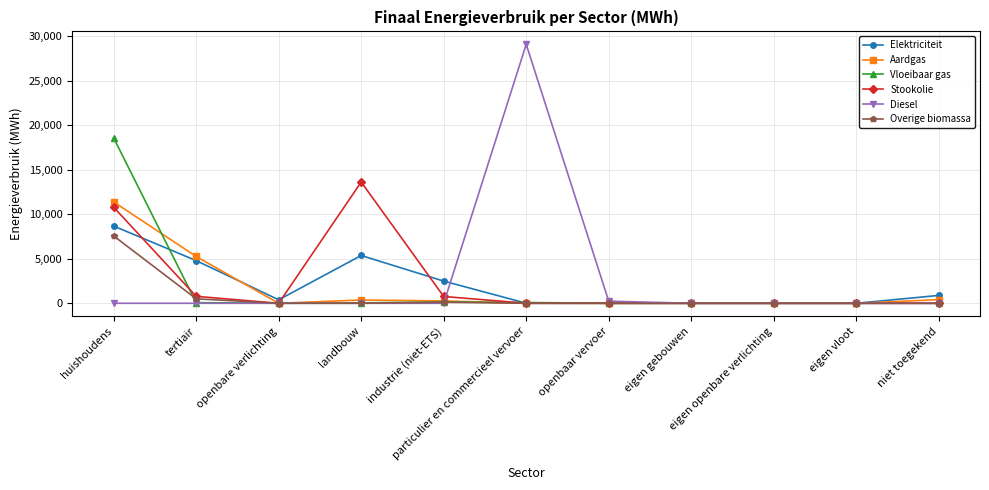

True or false: Diesel and Elektriciteit cross at least once.

True